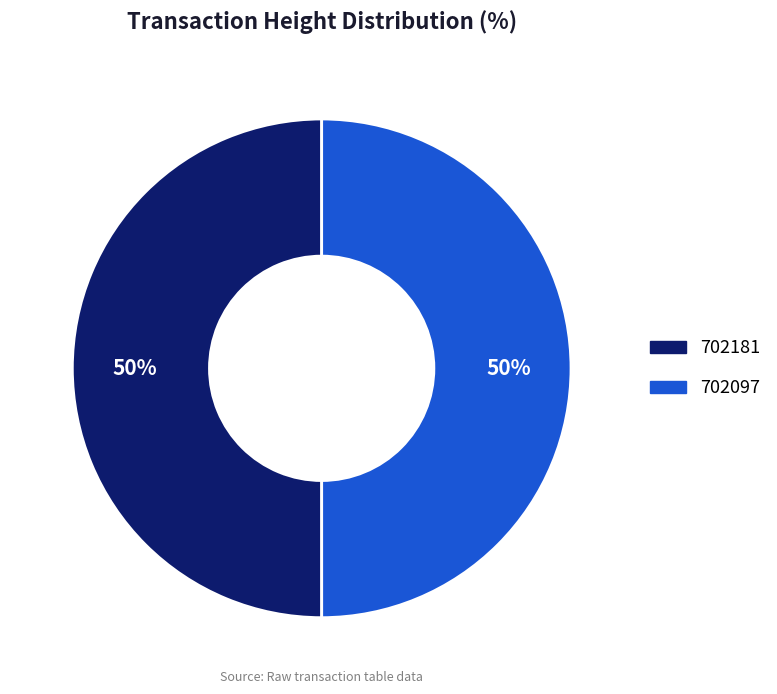

Which category has the smallest portion of the pie?

702097